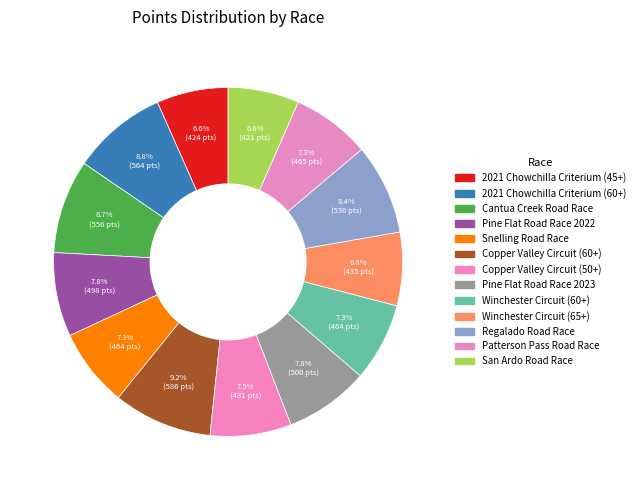

Does 2021 Chowchilla Criterium (45+) represent more than half of the total?

No